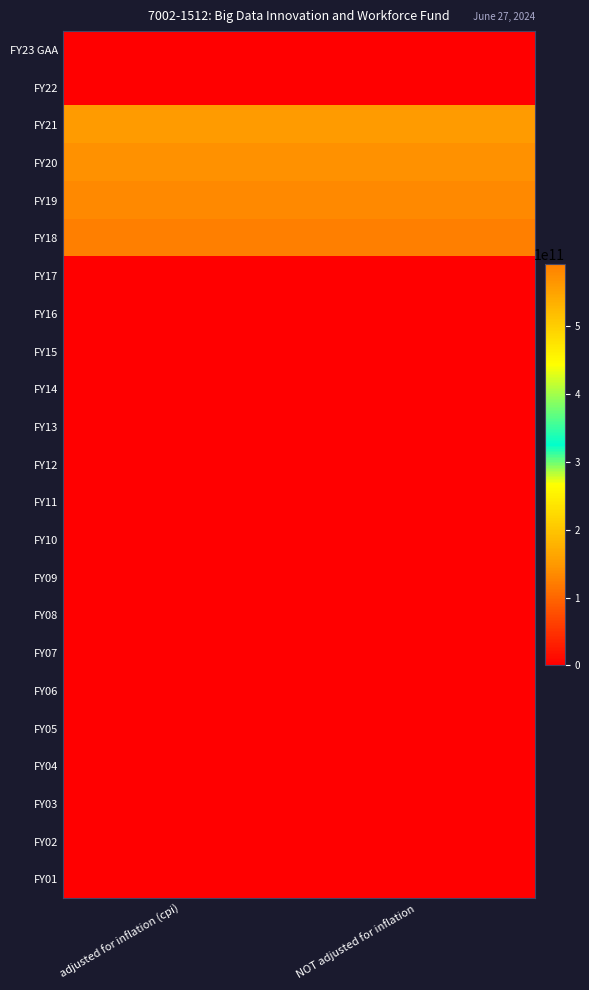

How many data points does each series have?

2